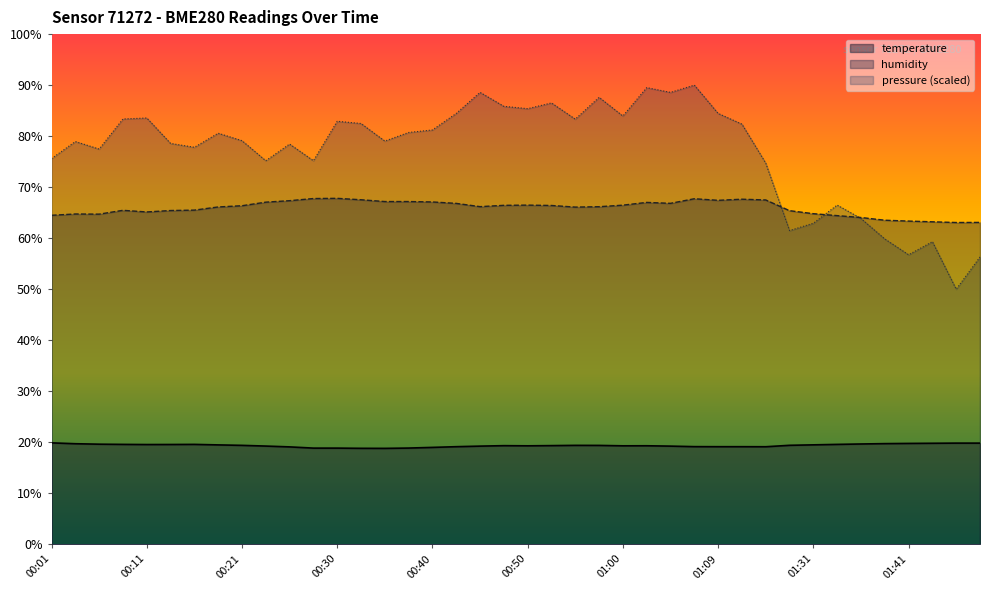

What is the sum of all temperature values?

774.4